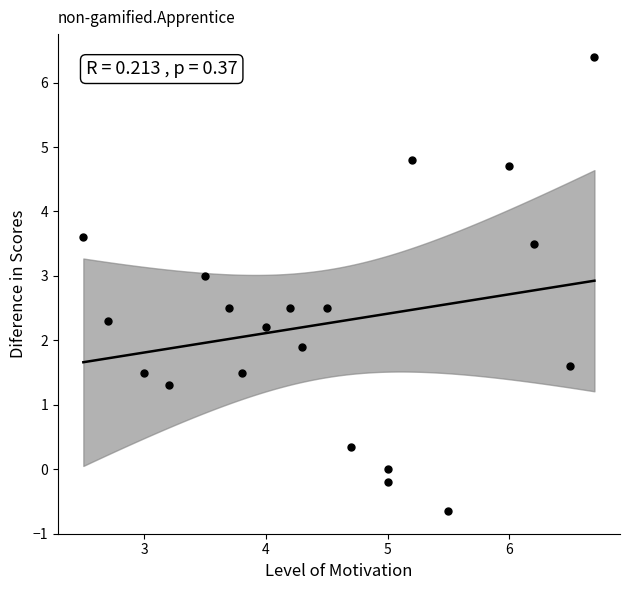

What is the range of X values (max minus min)?

4.2